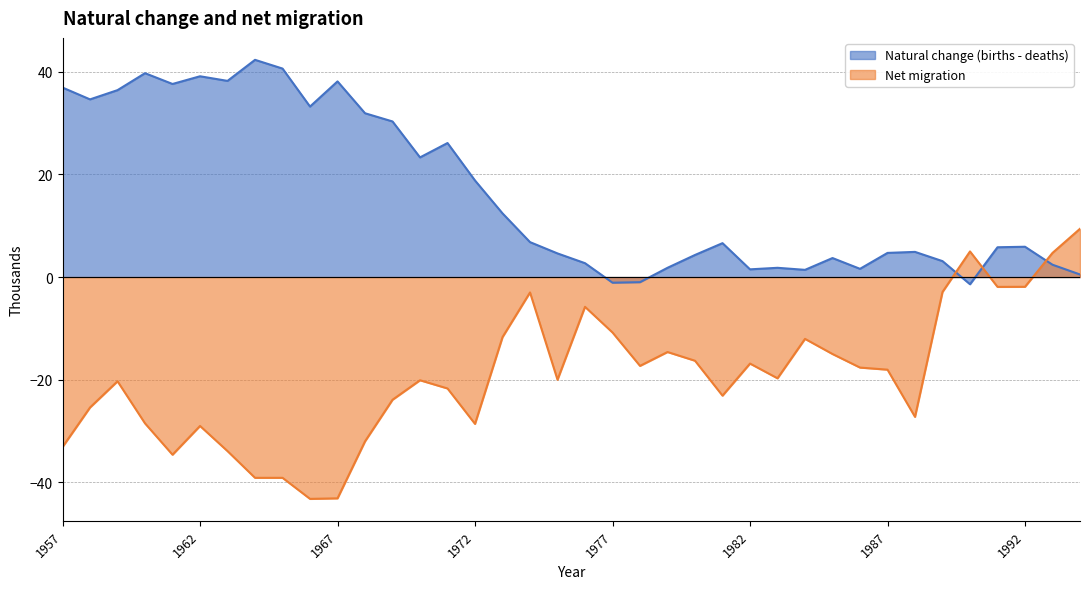

True or false: Natural change (births - deaths) has a value of 42.3 at 1964.

True